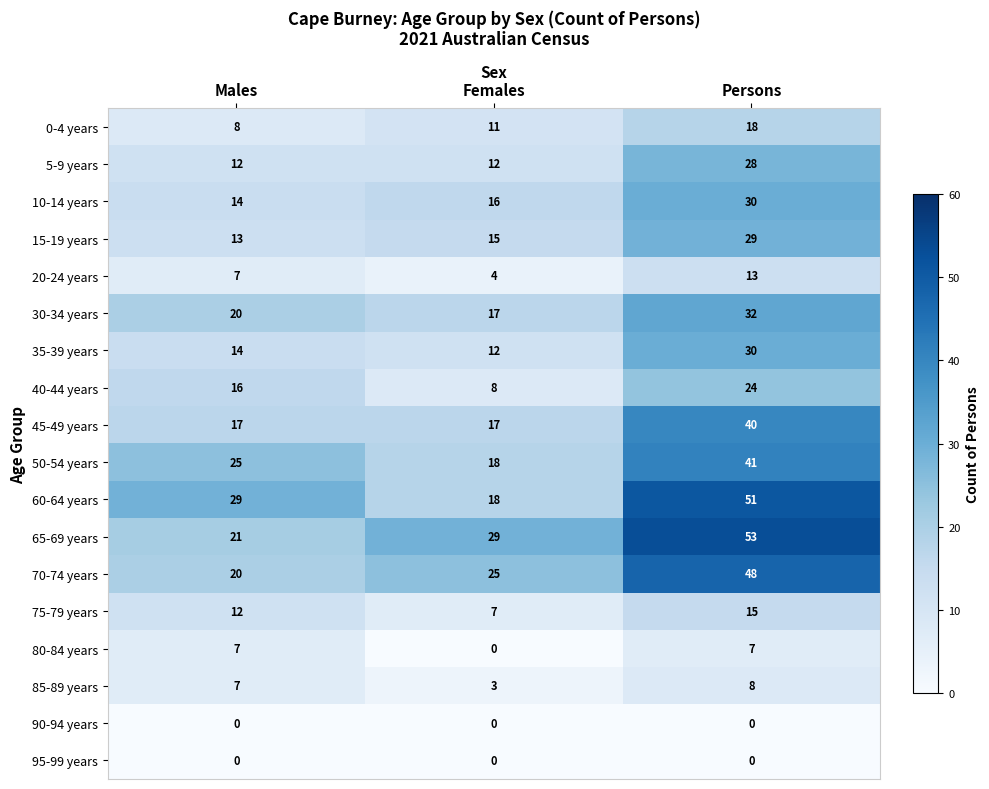

Rank the categories by 0-4 years value from lowest to highest.

Males, Females, Persons